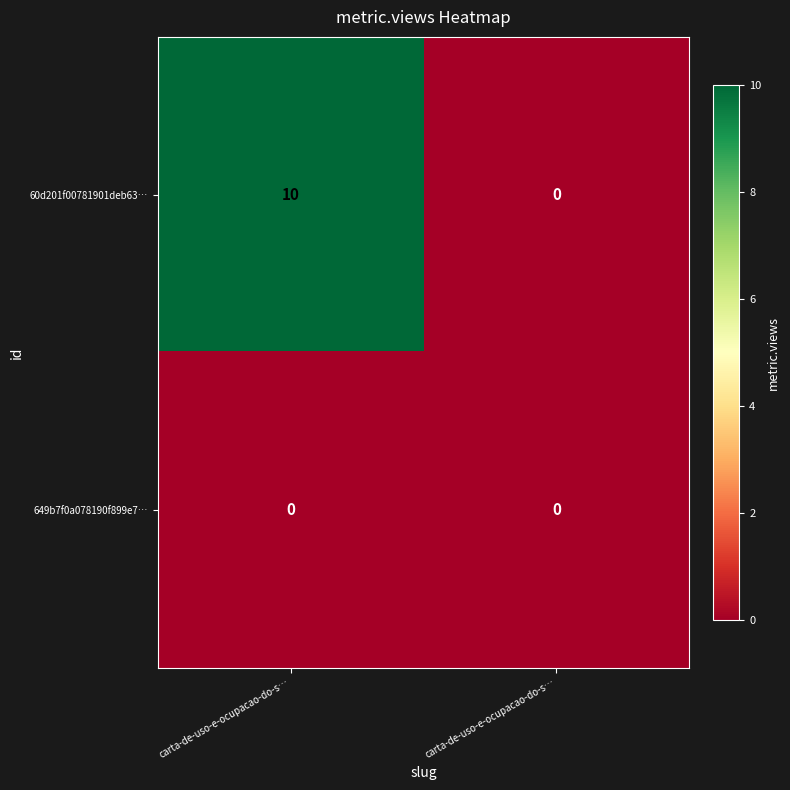

Count the number of data series in this chart.

2